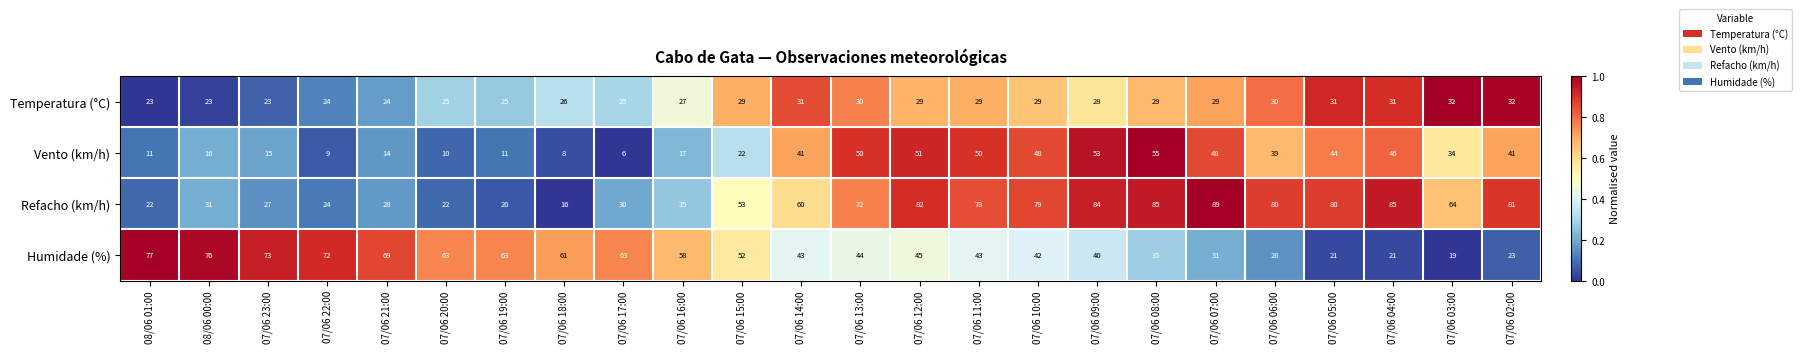

What is the sum of all Refacho (km/h) values?

1327